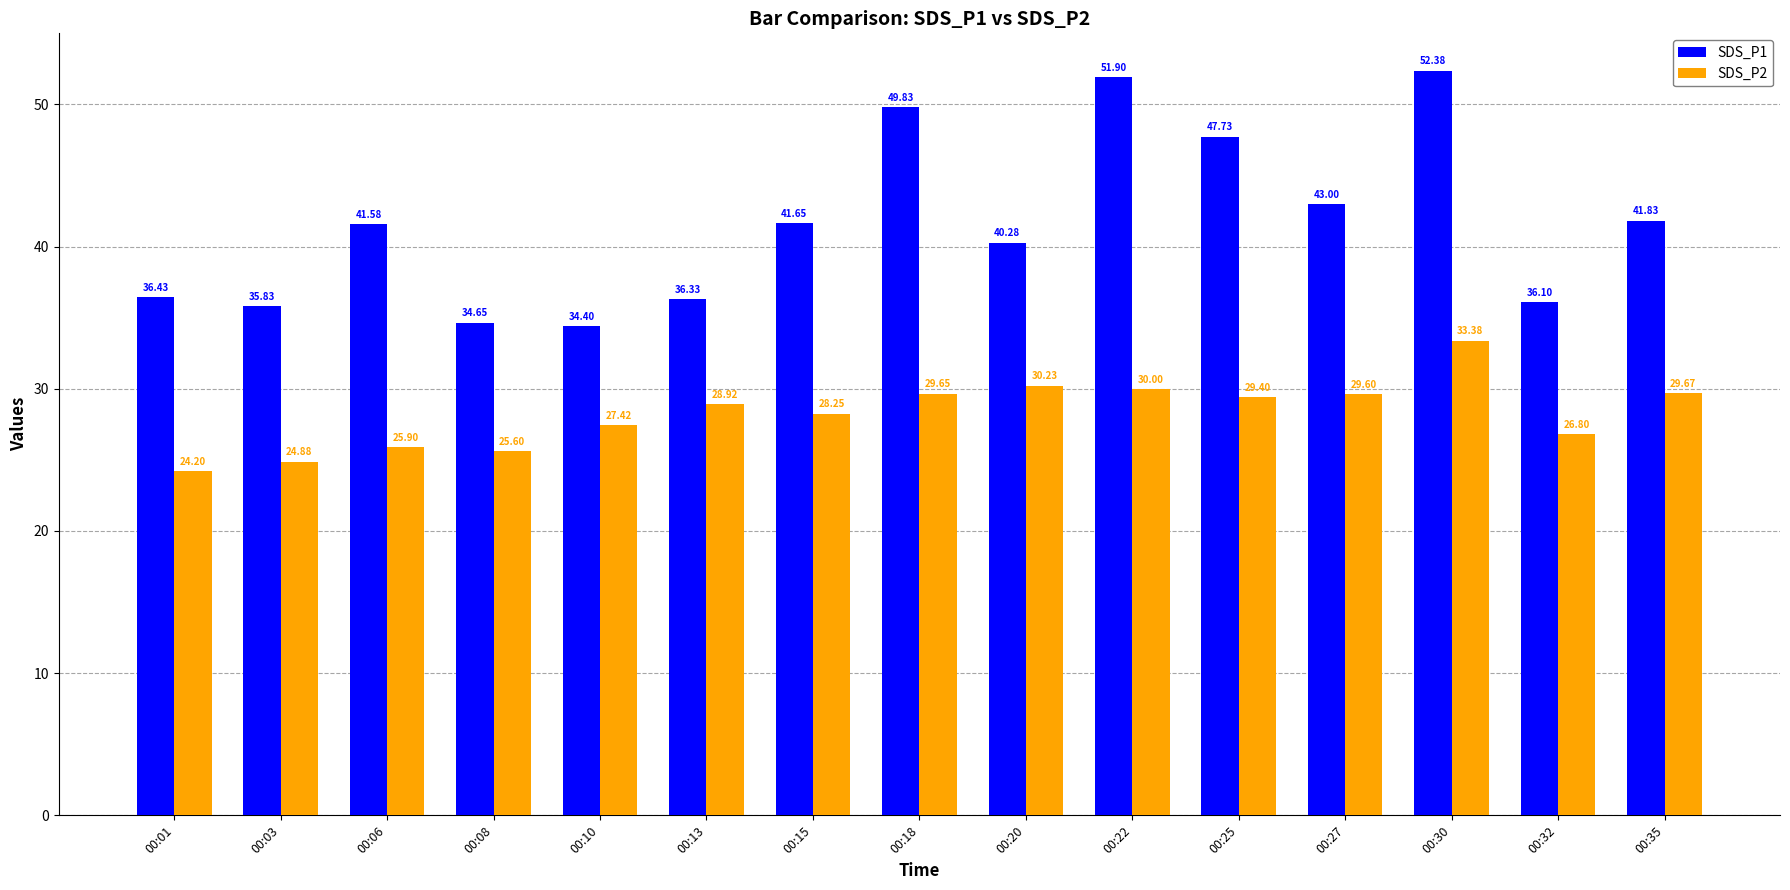

How many bars are there in total?

30